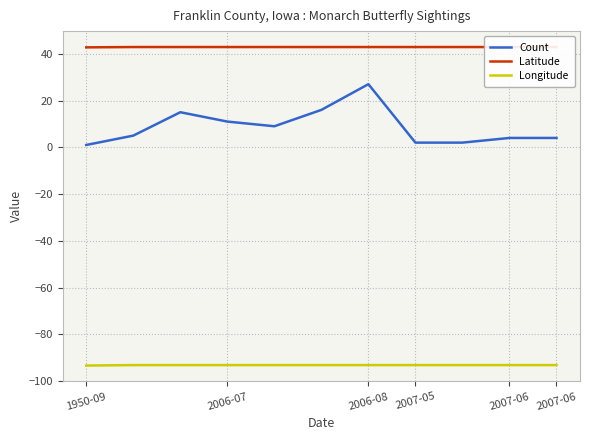

True or false: Latitude and Longitude cross at least once.

False